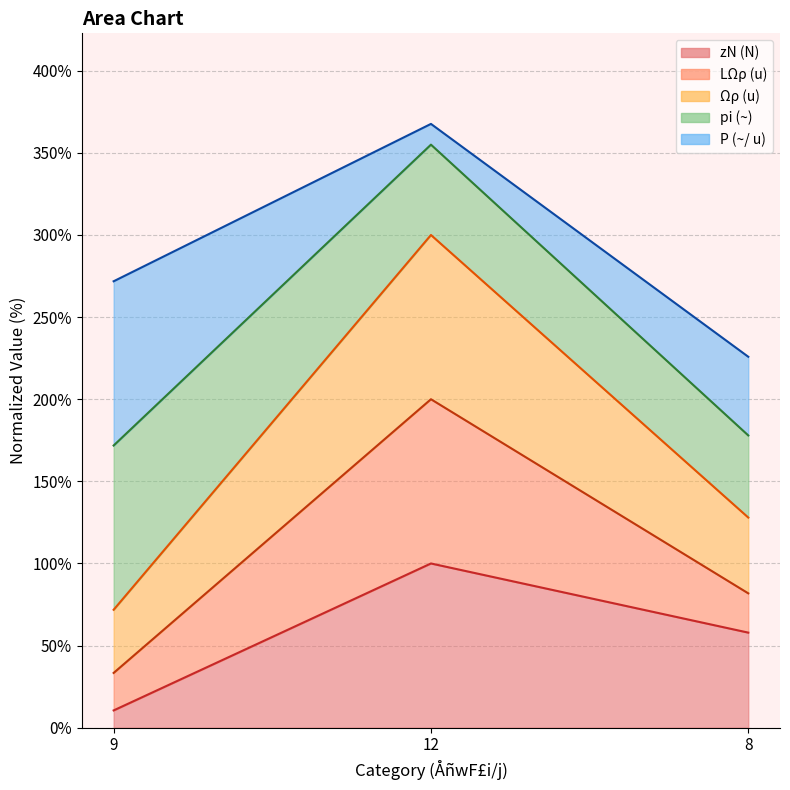

True or false: Ωρ (u) has a value of 430.3 at 12.

False